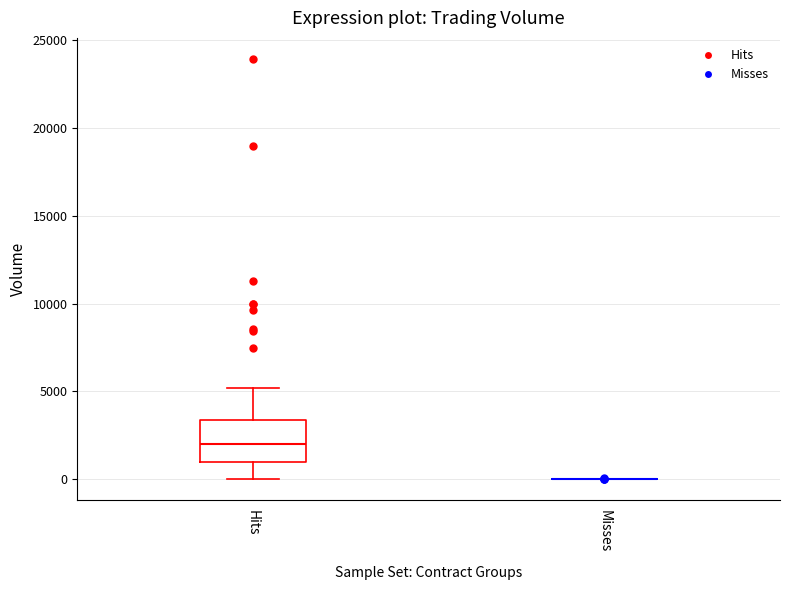

Reading left to right, transcribe this box plot: for each box, give where its median line is, the range the box spans, and where its two whiskers end, as read against the y-axis. The values are not printed on the chart, so give them approximately, as read against the axis.

Hits: median 2000, box 1000 to 3500, whiskers 0 to 5000
Misses: box collapsed to a line at 0, whiskers 0 to 0